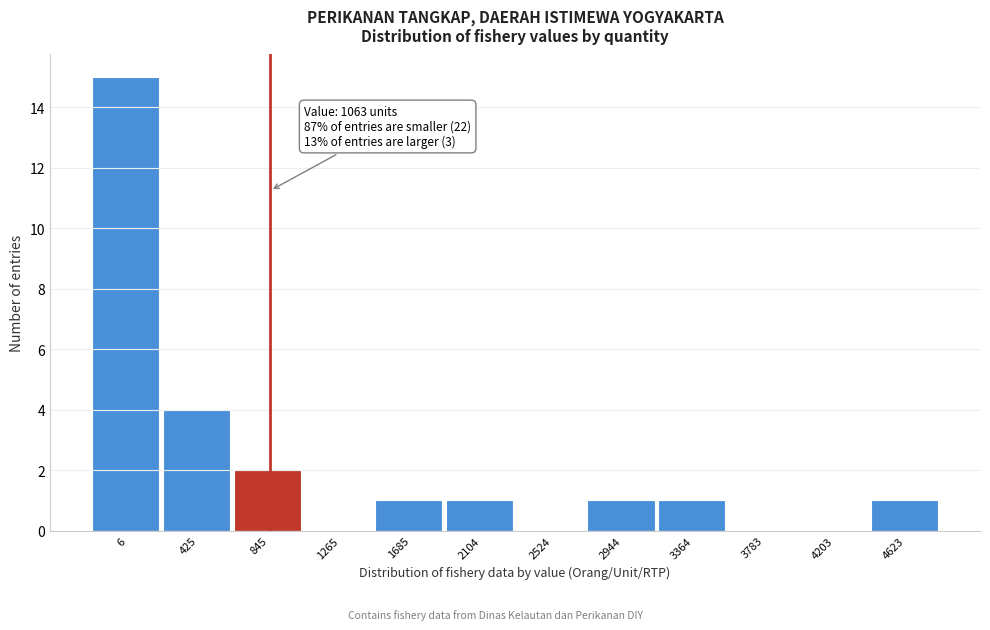

Reading left to right, list all the values displayed in this chart.

6=15	425=4	845=2	1265=0	1685=1	2104=1	2524=0	2944=1	3364=1	3783=0	4203=0	4623=1